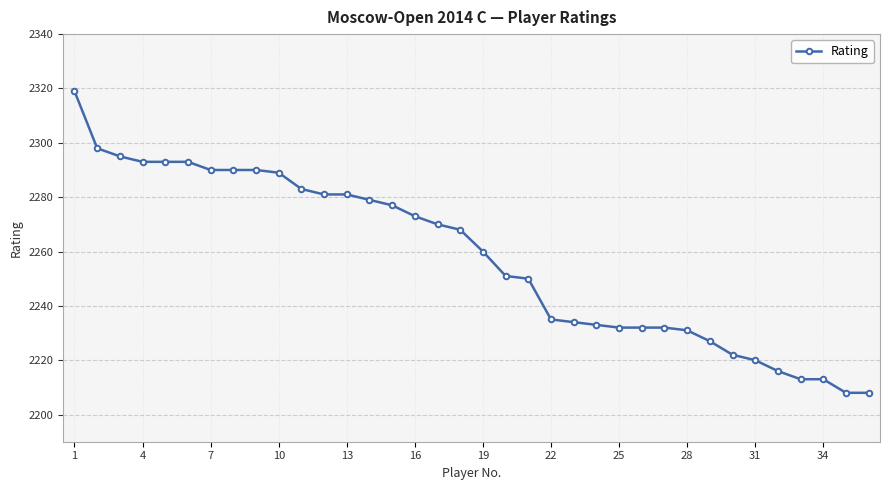

What is the maximum value shown in the chart?

2319